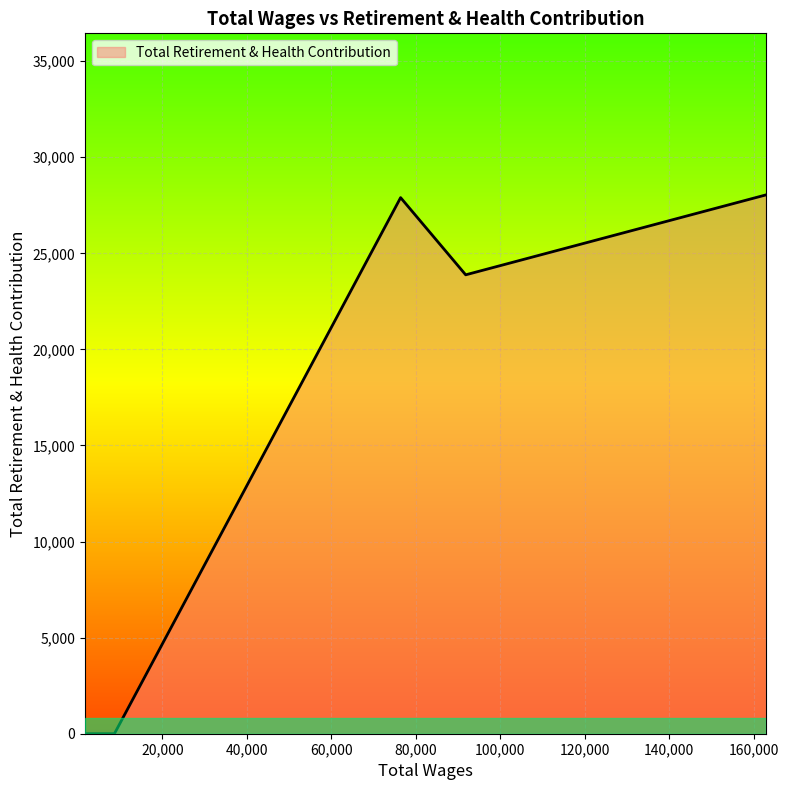

True or false: the data has more than 2 interior local peaks.

False